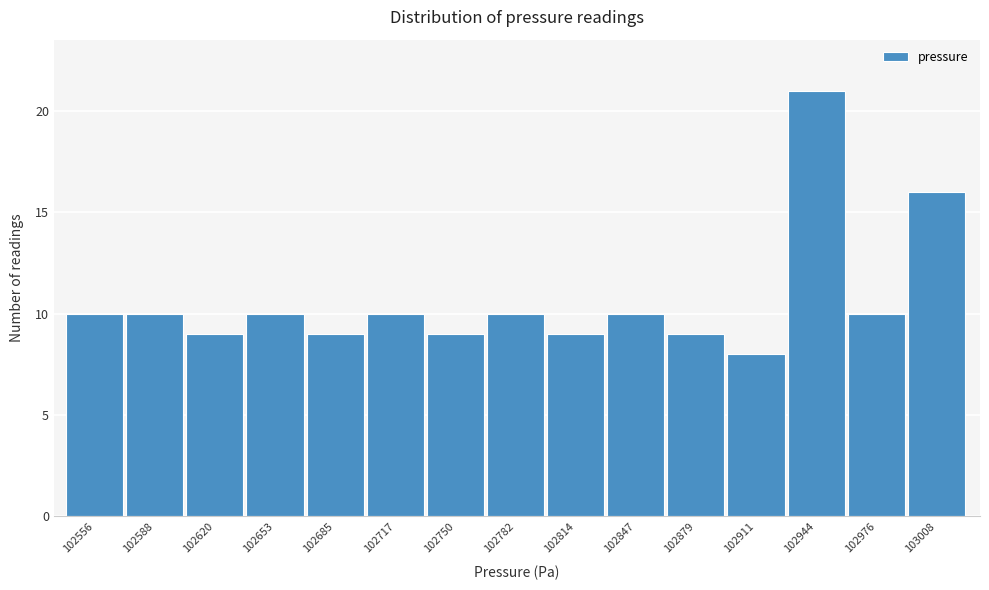

Reading right to left, what are all the values shown in this chart?

103008=16	102976=10	102944=21	102911=8	102879=9	102847=10	102814=9	102782=10	102750=9	102717=10	102685=9	102653=10	102620=9	102588=10	102556=10